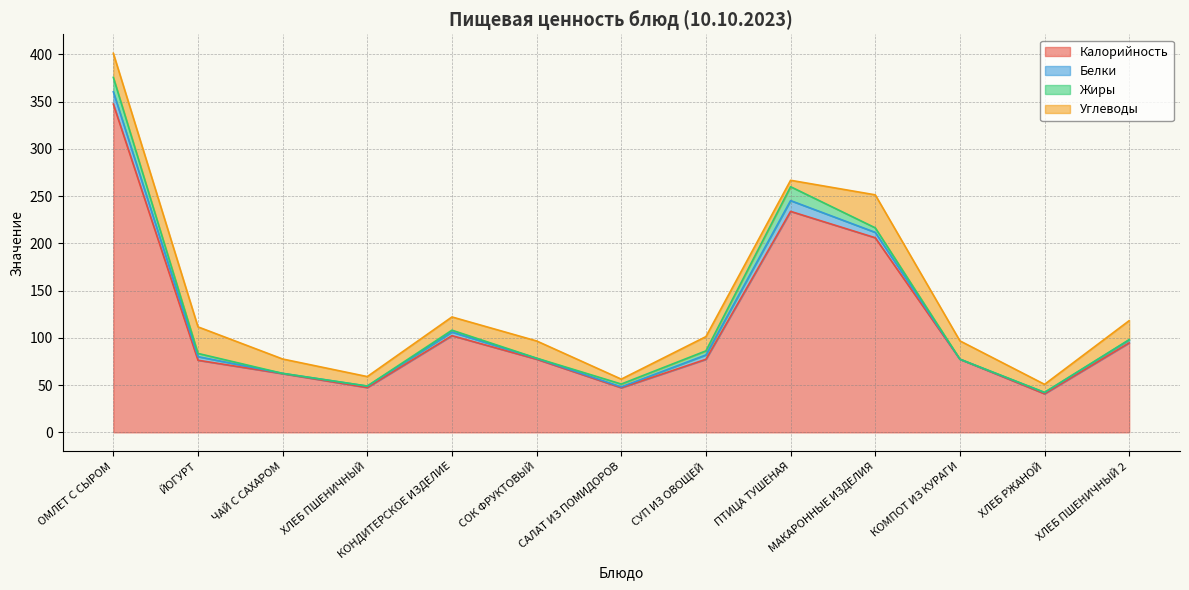

What are all the series names shown in the legend?

Калорийность, Белки, Жиры, Углеводы